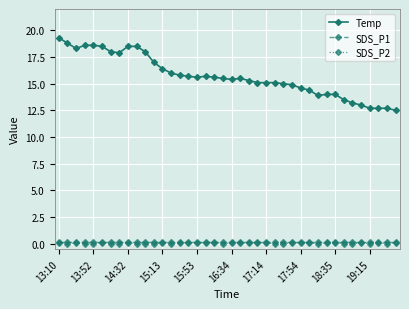

True or false: Temp and SDS_P2 cross at least once.

False